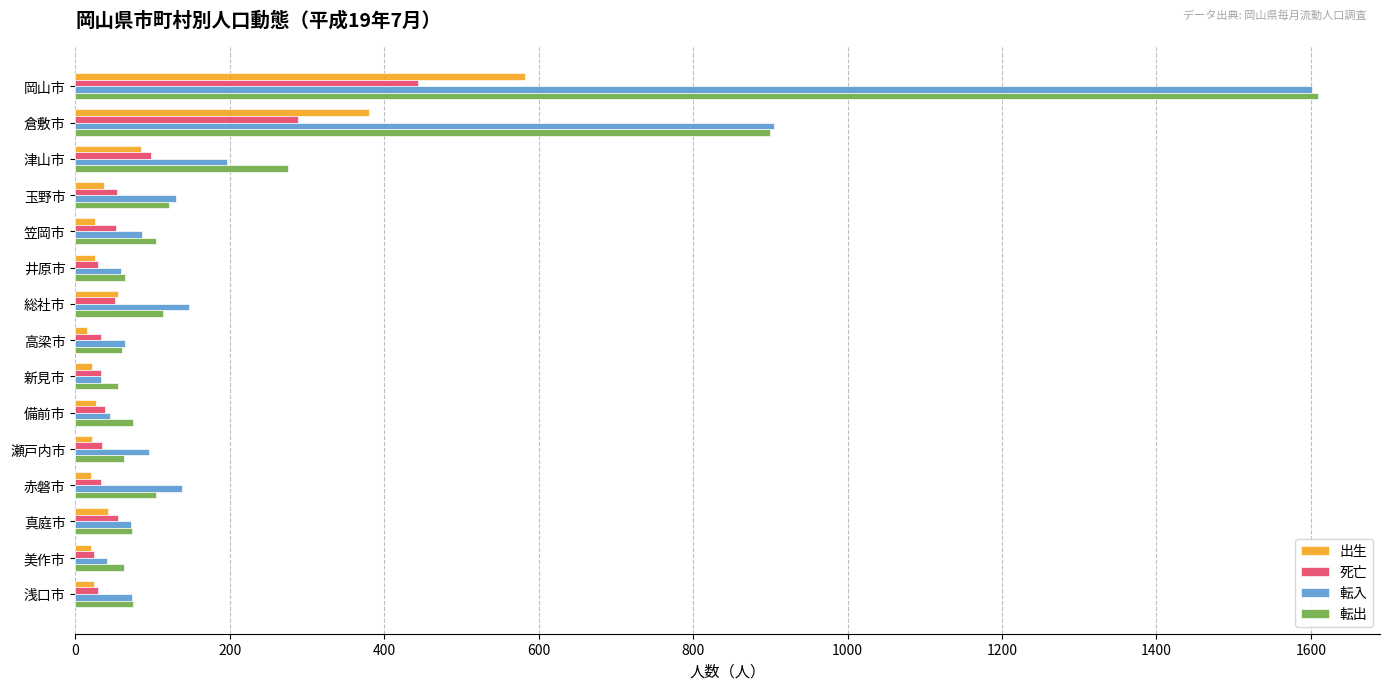

The 転入 series shows 131 at 玉野市. True or false?

True